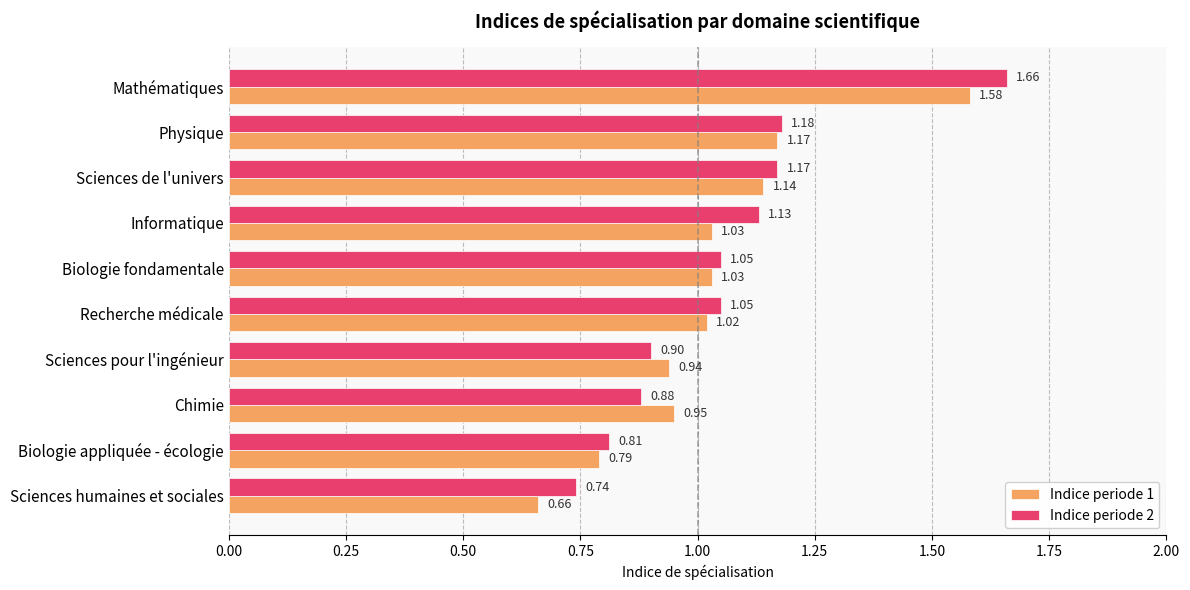

Which category has the lowest value in the Indice periode 2 series?

Sciences humaines et sociales